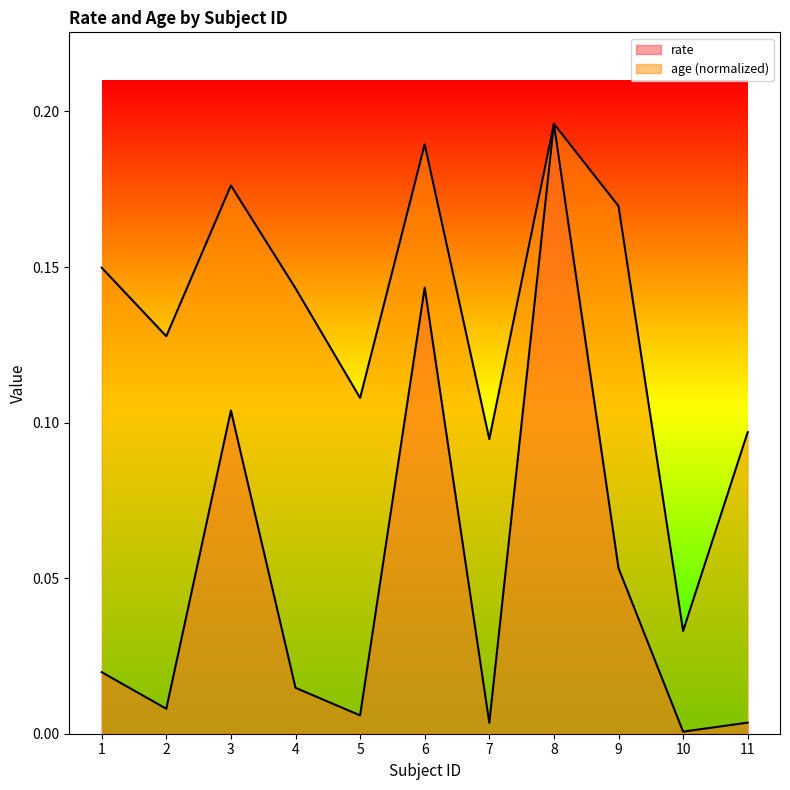

How many lines are shown in the chart?

2